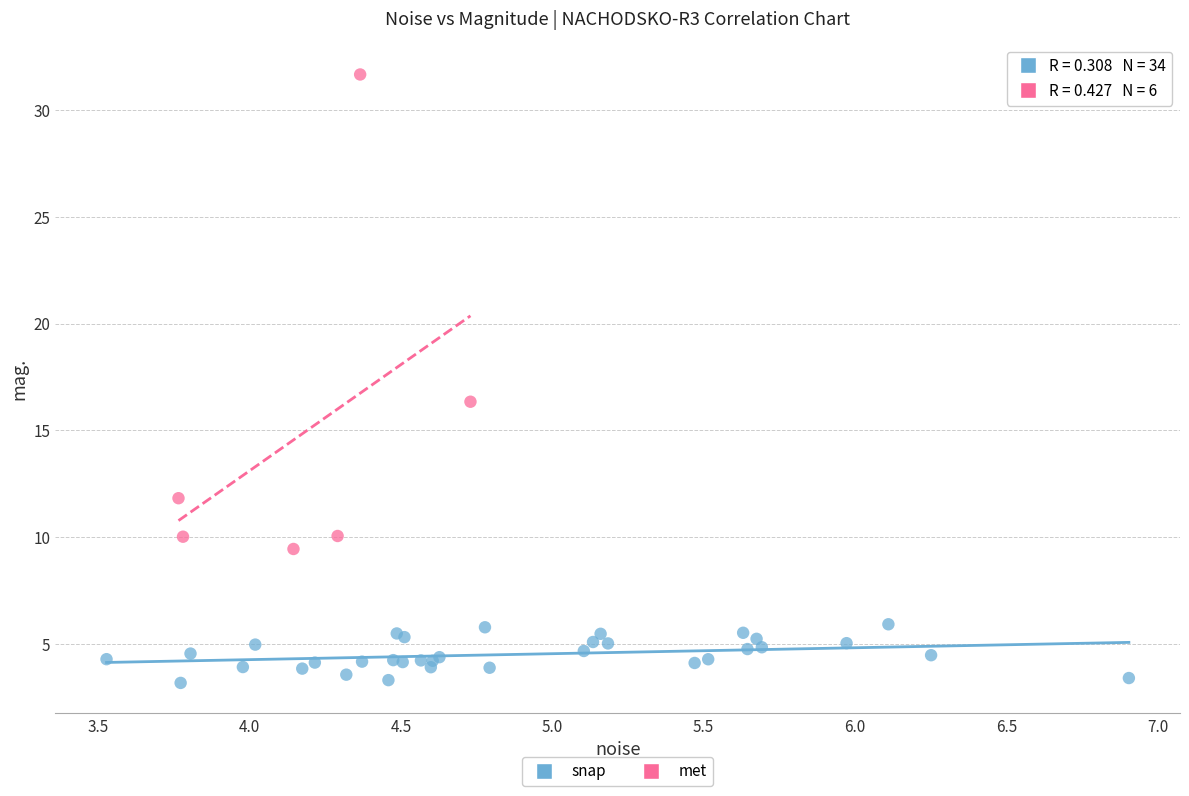

Which series contains the lowest Y value?

snap